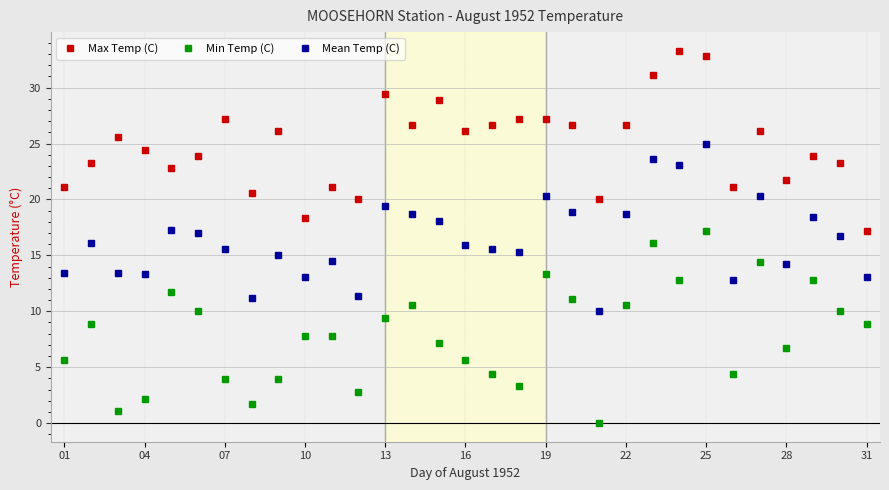

List the series in order of their peak value, highest first.

Max Temp (C), Mean Temp (C), Min Temp (C)